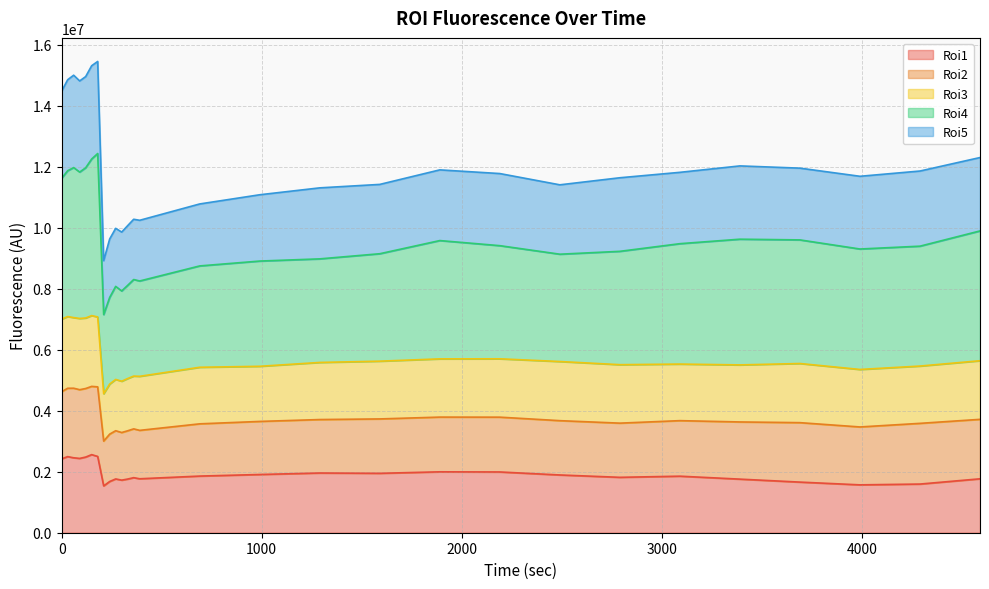

What is the highest value of the Roi1 series?

2559210.5